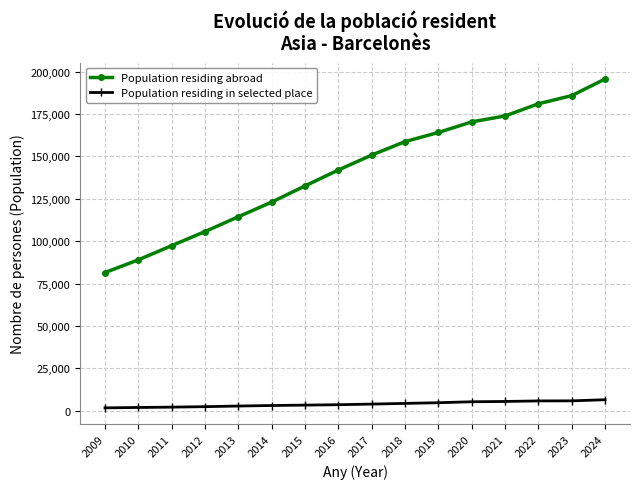

What is the difference between the second highest and second lowest values in the Population residing abroad series?

96873